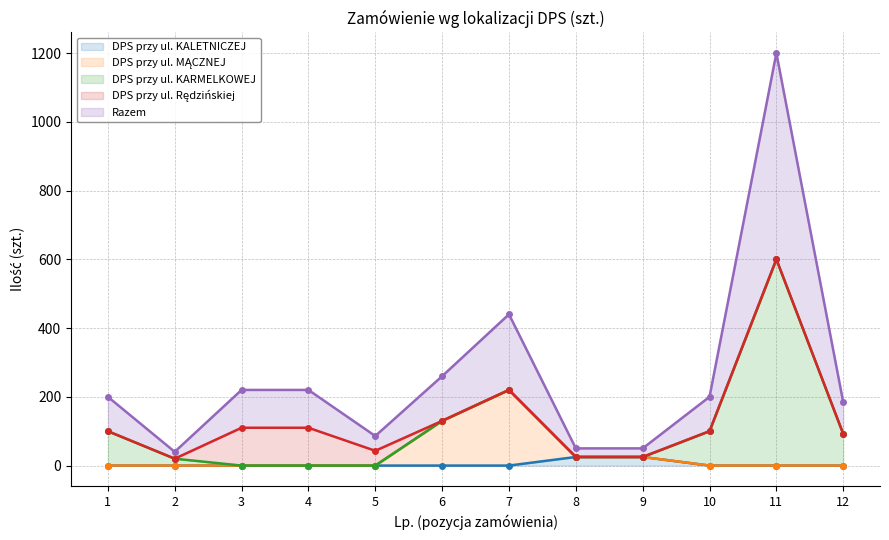

What is the difference between the maximum and minimum values in the DPS przy ul. KALETNICZEJ series?

25